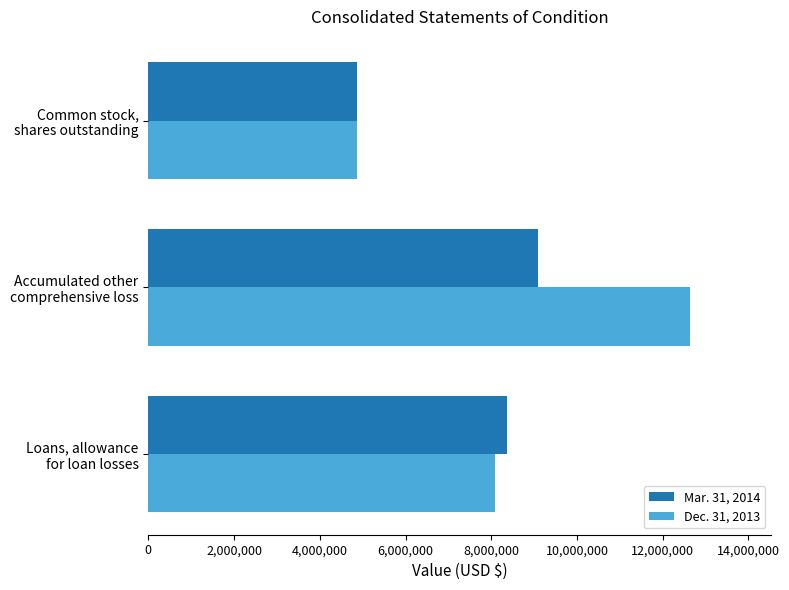

List the series in order of their overall mean, lowest first.

Mar. 31, 2014, Dec. 31, 2013